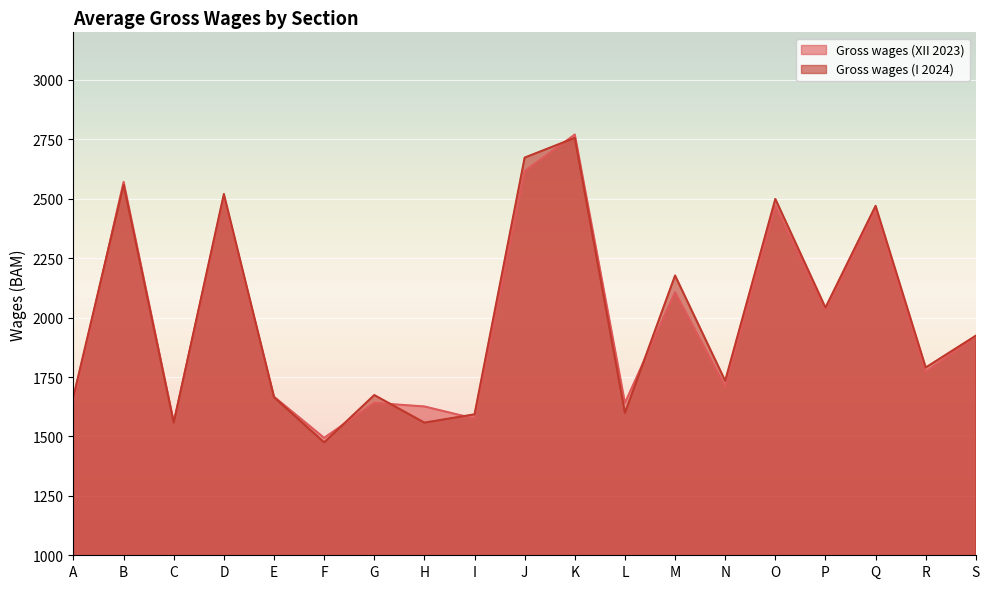

How many data points in Gross wages (XII 2023) are less than 1771?

9